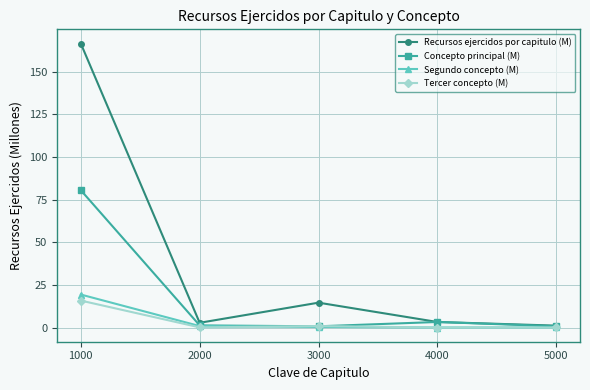

What is the value of the Recursos ejercidos por capitulo (M) point at the 1st from the left?

166.6